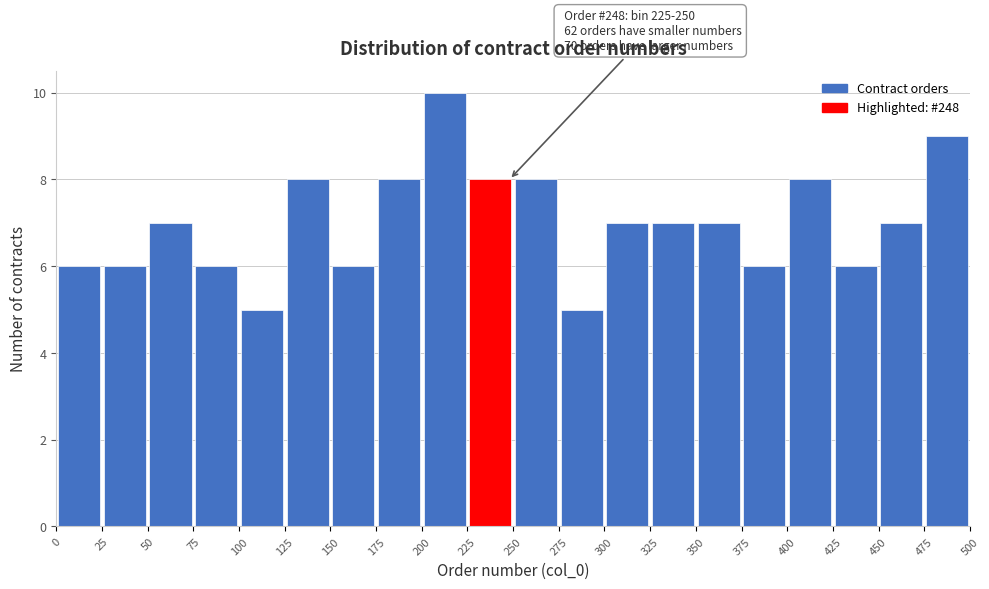

Which range on the x-axis has the tallest bar?

200 to 225